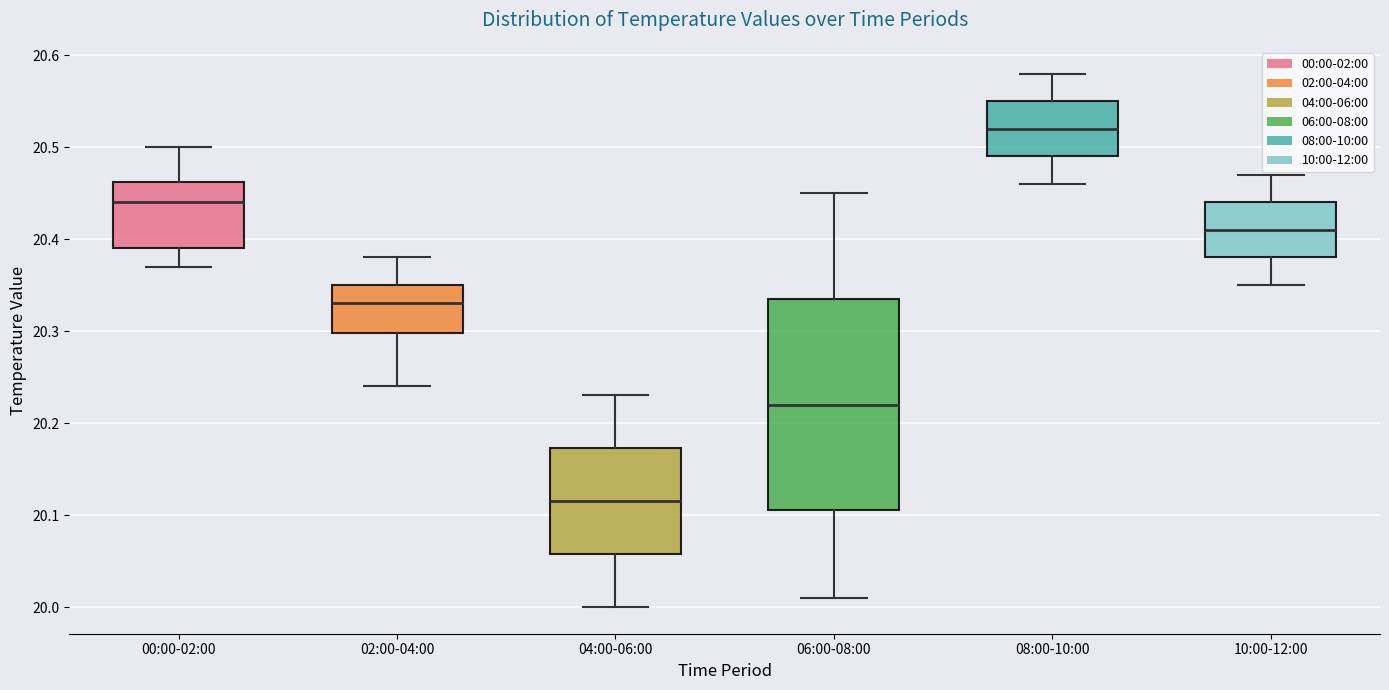

Where is the upper edge of the box for 06:00-08:00 on the y-axis? The values are not printed on the chart, so give them approximately, as read against the axis.

20.34